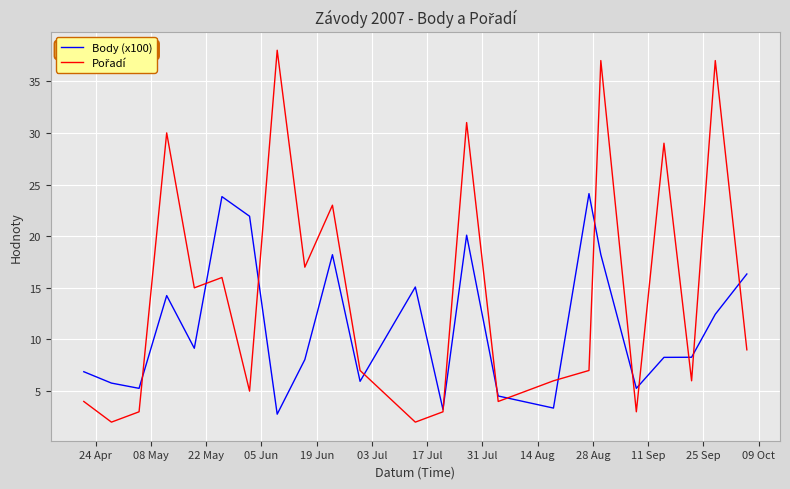

What is the smallest value displayed?

2.0